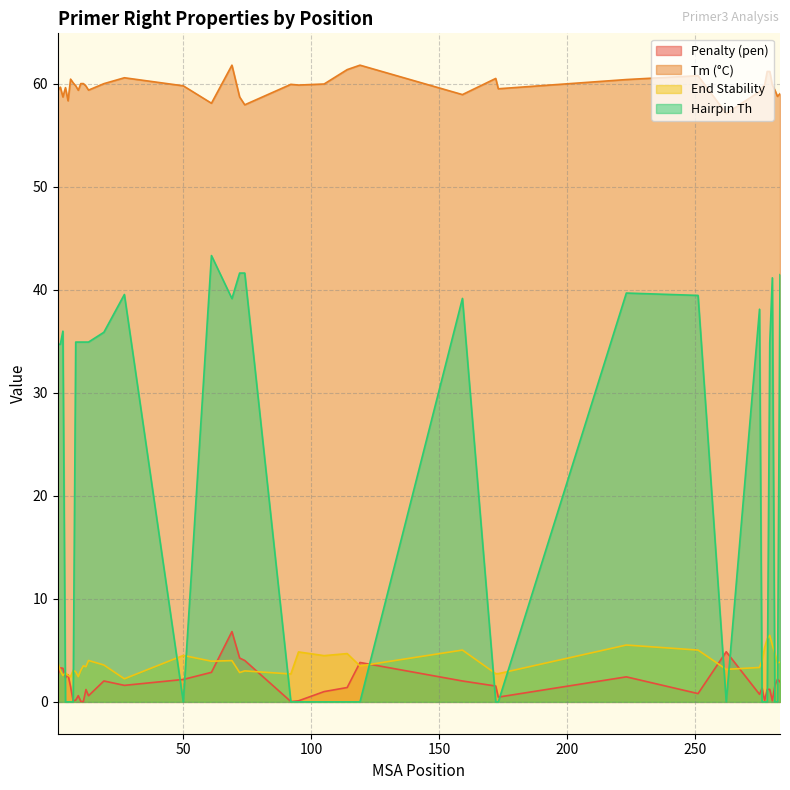

List the labels in order of pen value, largest first.

69, 262, 72, 74, 119, 2, 3, 61, 5, 1, 223, 4, 282, 50, 19, 159, 283, 27, 281, 172, 6, 114, 276, 278, 279, 12, 105, 251, 275, 9, 13, 173, 8, 7, 280, 95, 277, 10, 11, 92